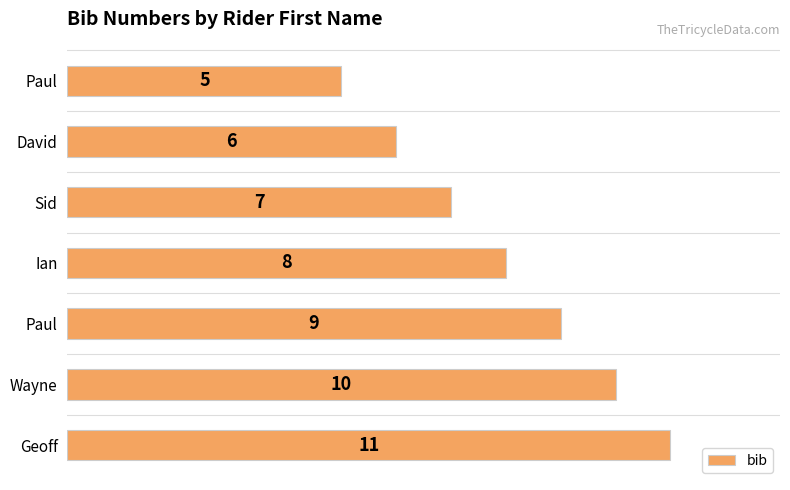

Count the number of categories in the chart.

7